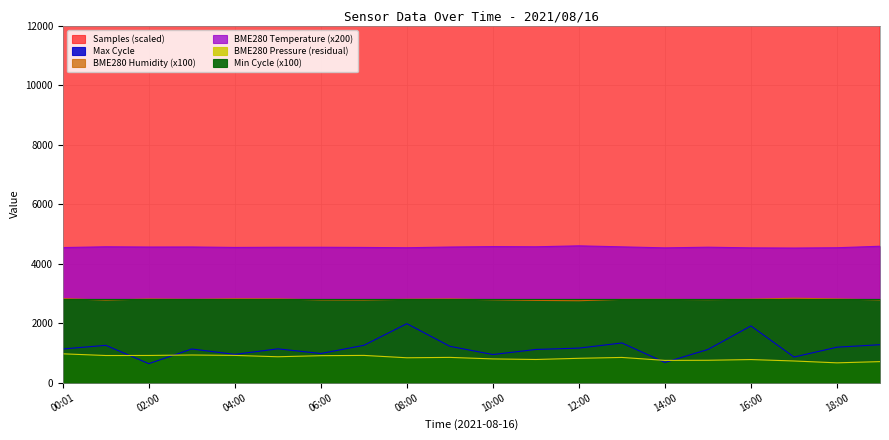

Where is Max_cycle nearest to the value 1313?

13:00